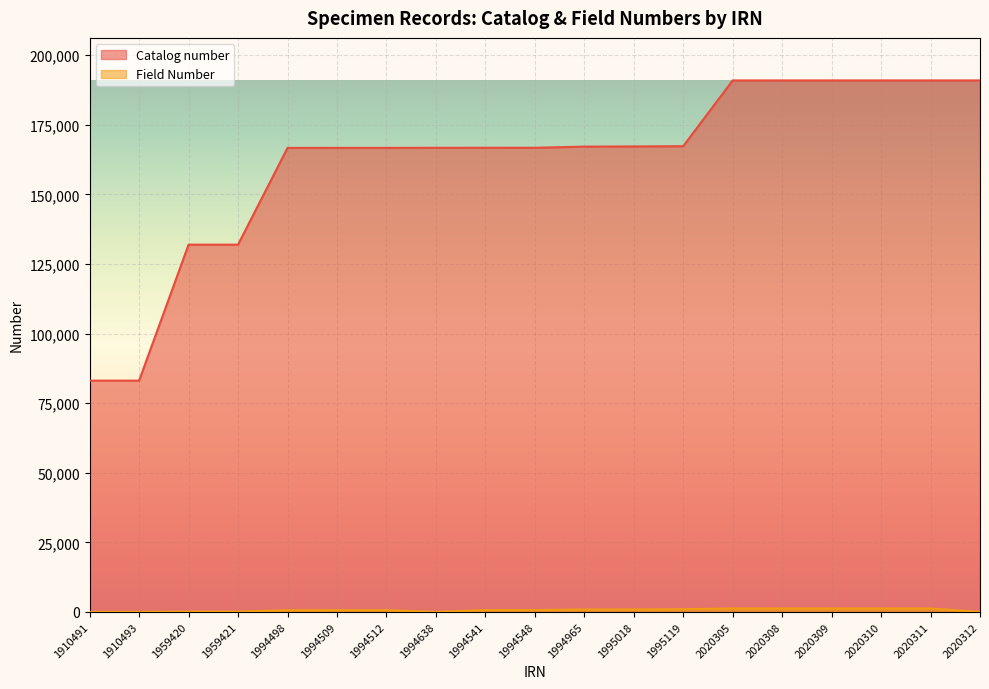

At how many categories does at least one series exceed 136442?

15